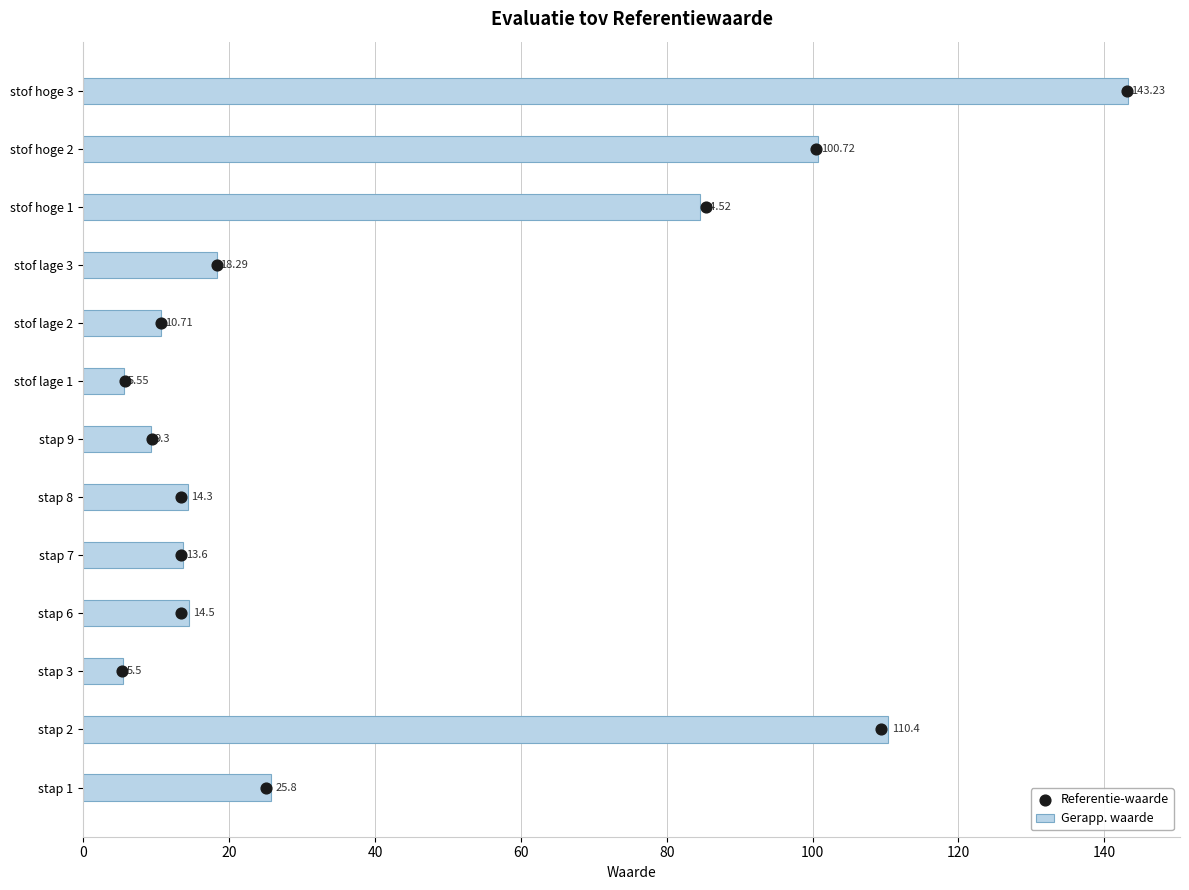

Which series reaches the maximum Y coordinate?

Gerapp. waarde